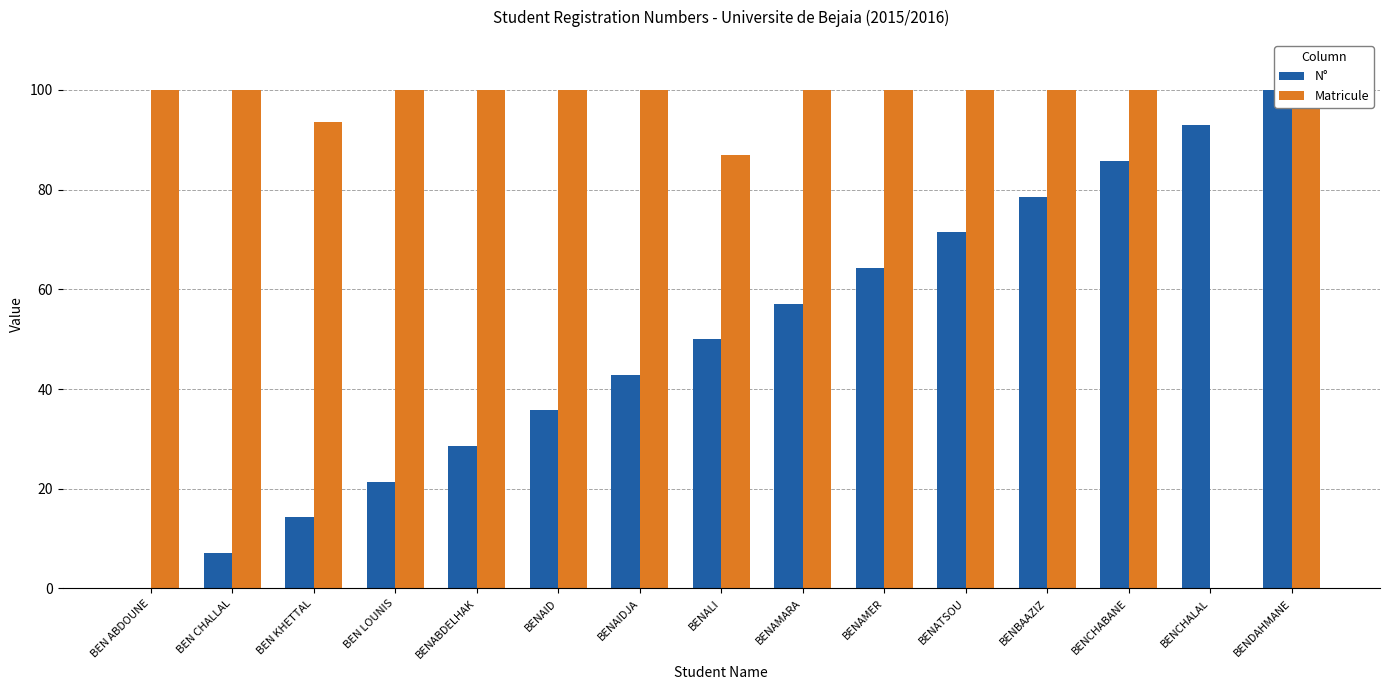

What is the sum of all Matricule values?

1380.4